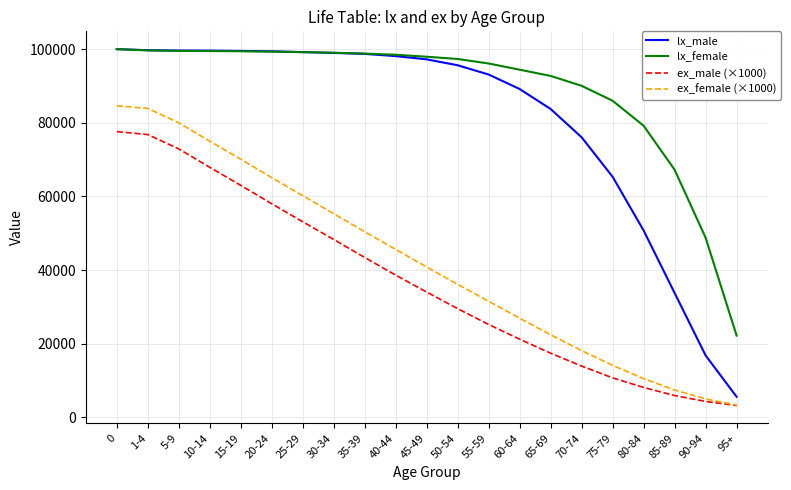

What is the average value of the lx_female series?

88799.0